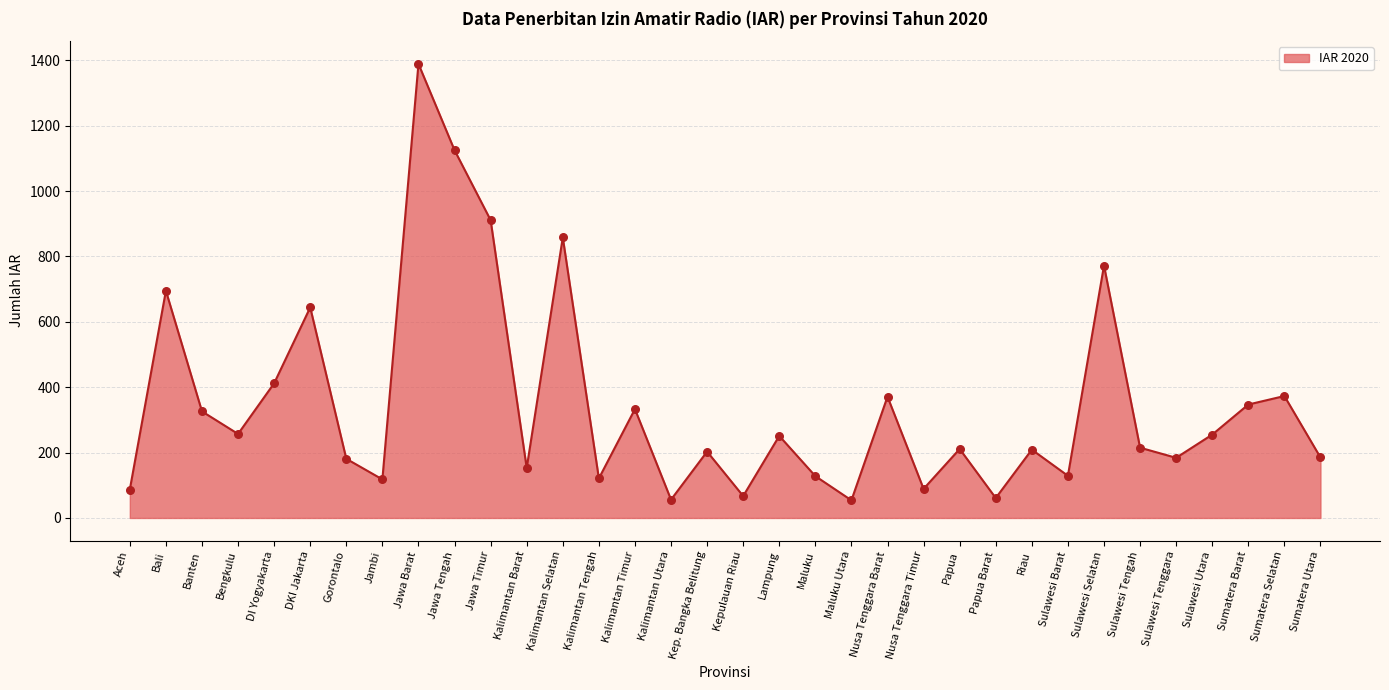

Approximately how many times larger is the value at Sulawesi Tengah compared to DKI Jakarta?

0.3